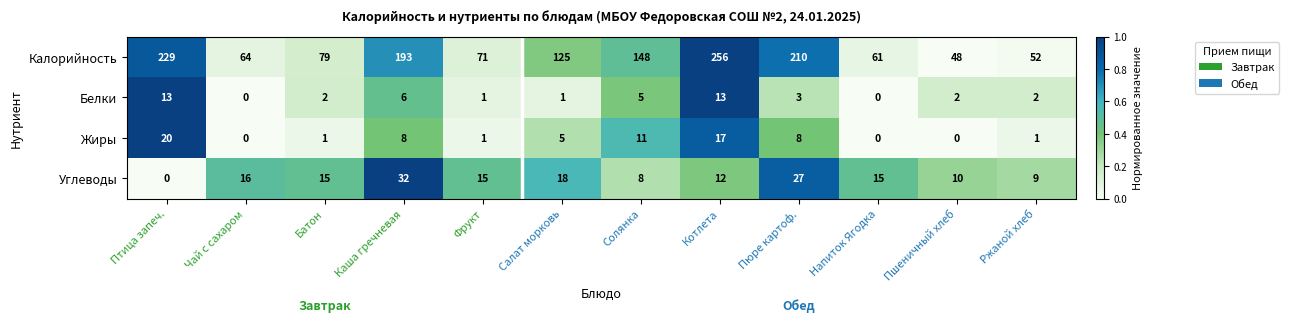

What is the sum of all Жиры values?

72